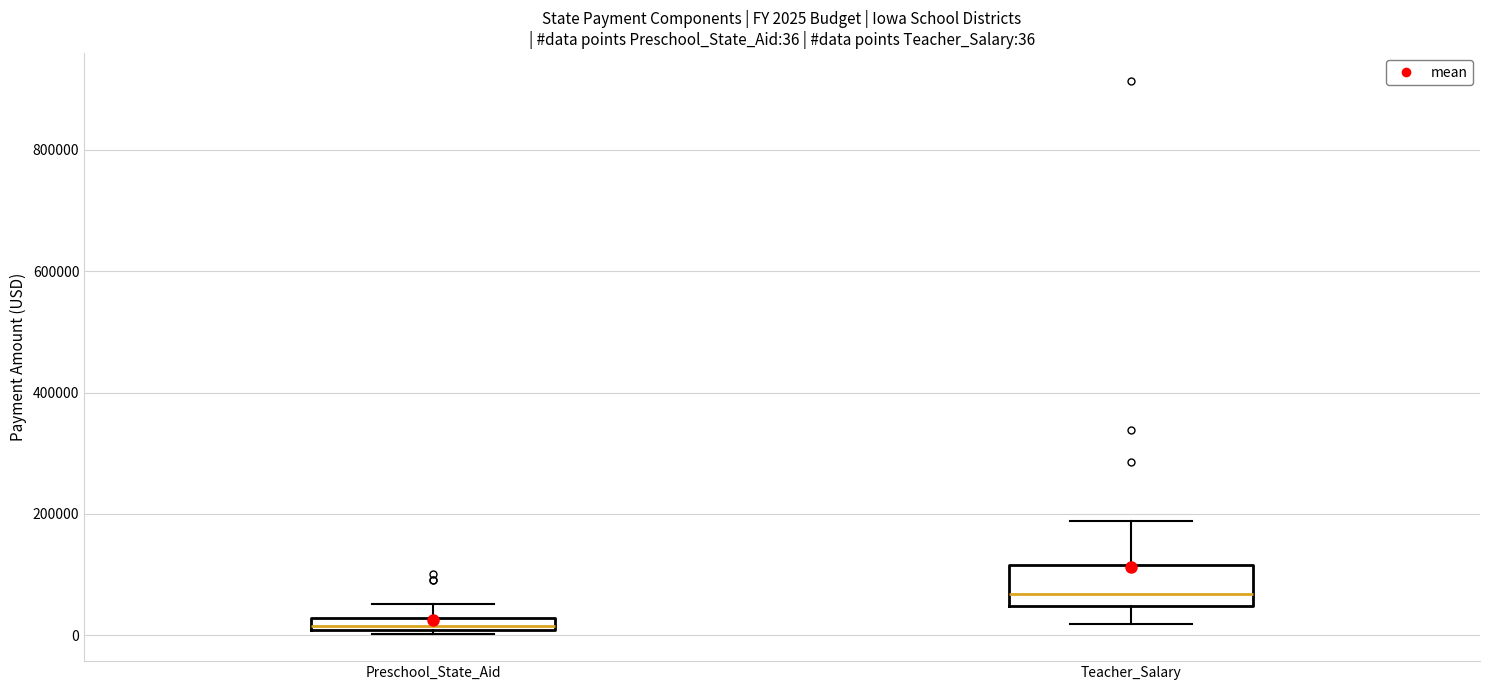

Which box's median line is the highest?

Teacher_Salary